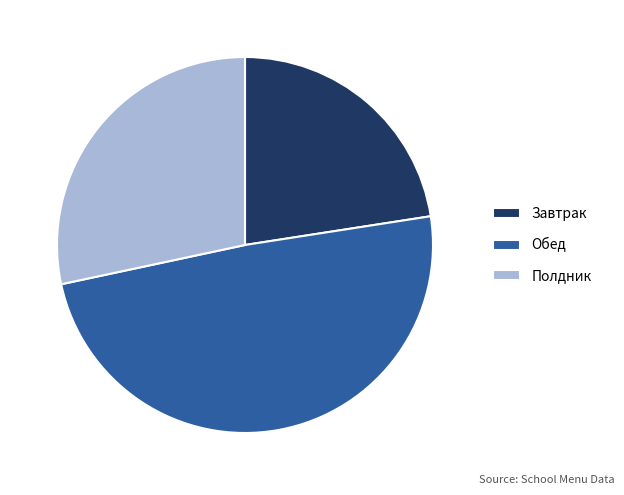

Do Обед and Полдник together represent more than half of the pie?

Yes